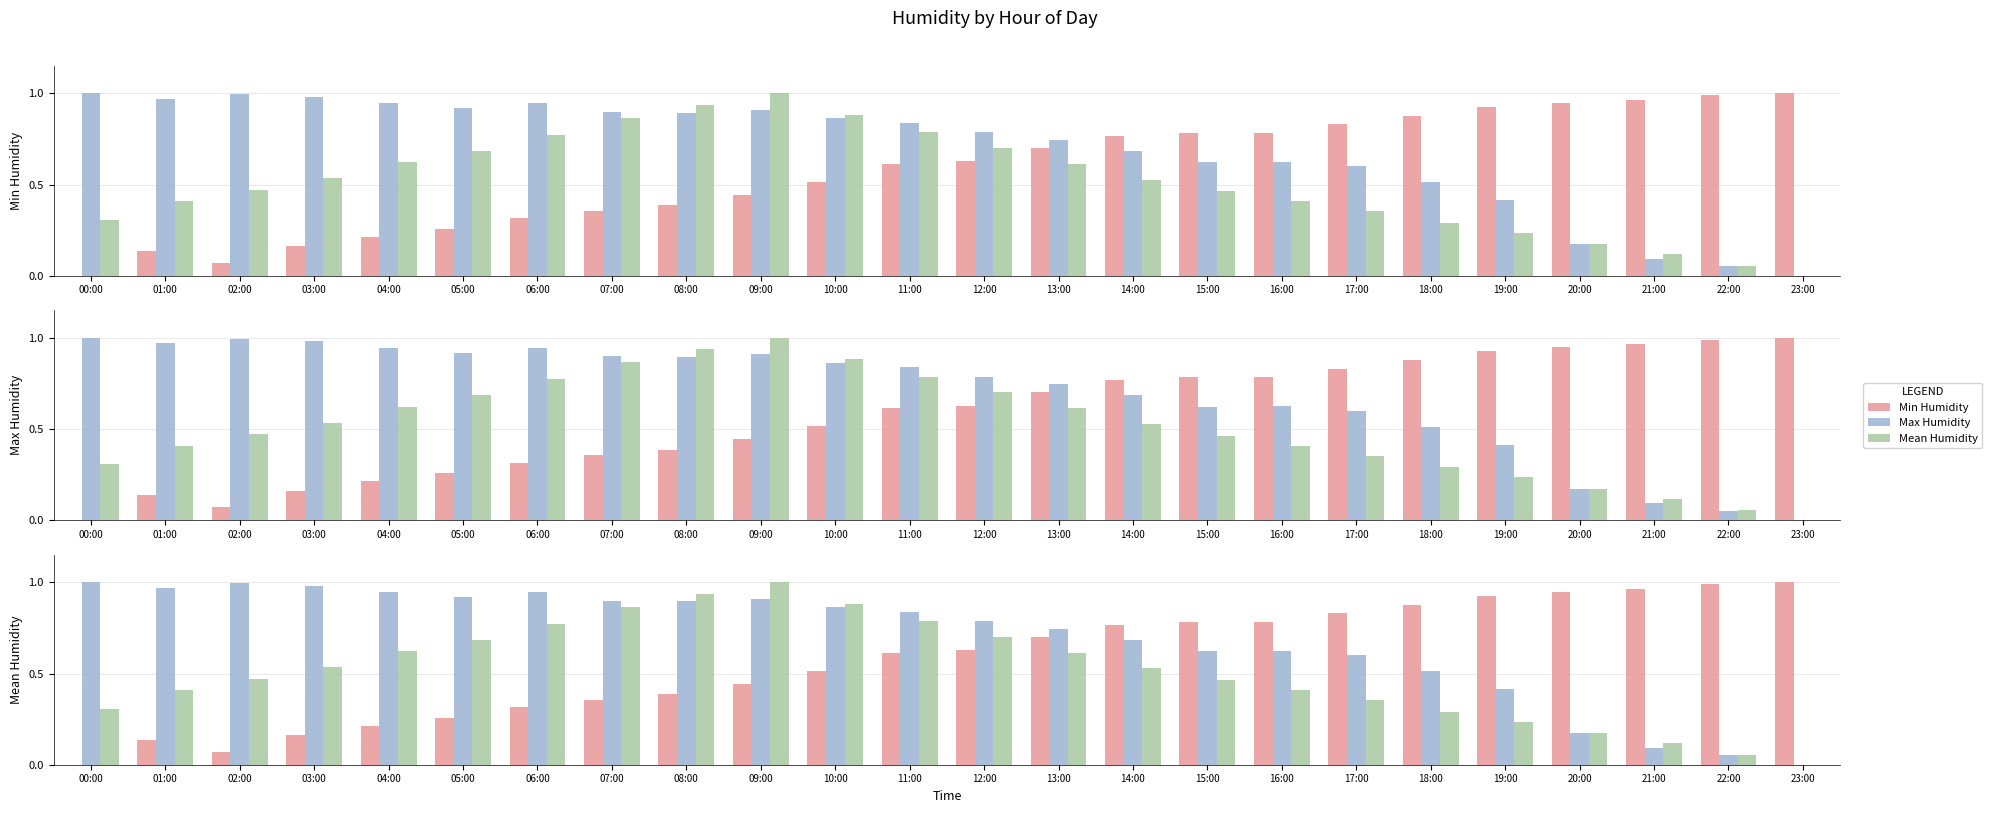

Which series has the largest total across all categories?

Max Humidity